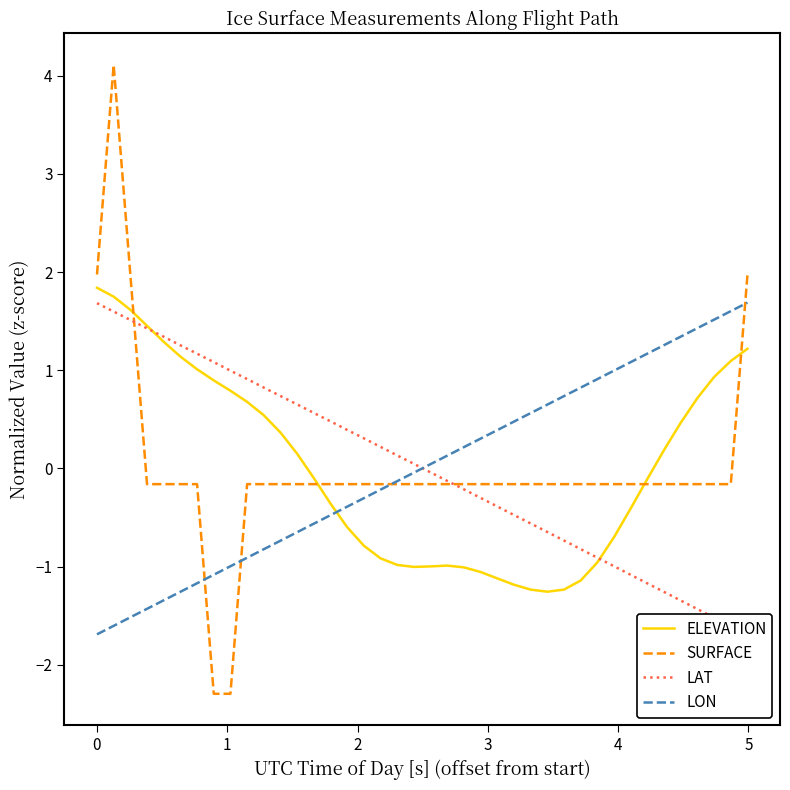

What is the highest value of the SURFACE series?

4.1